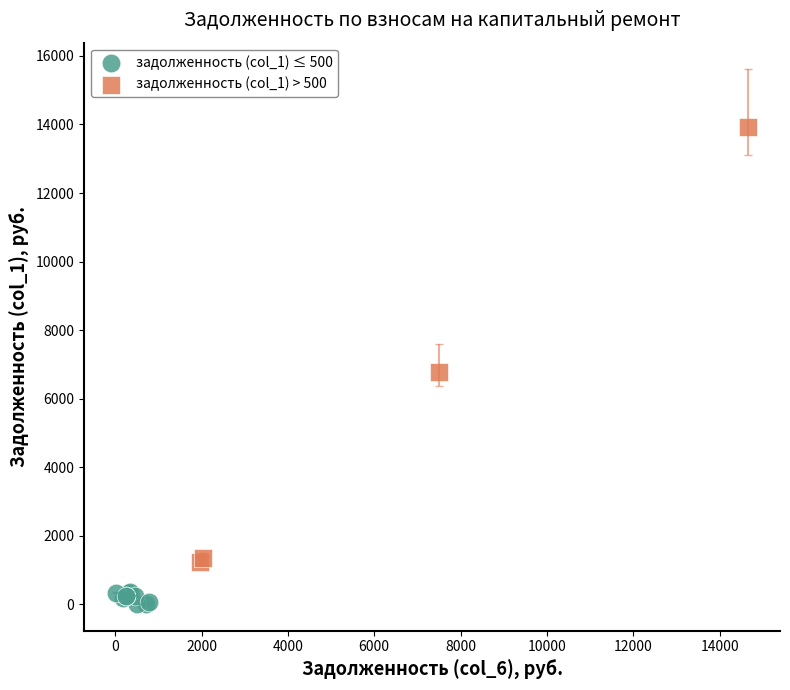

Which series contains the highest Y value?

задолженность (col_1) > 500